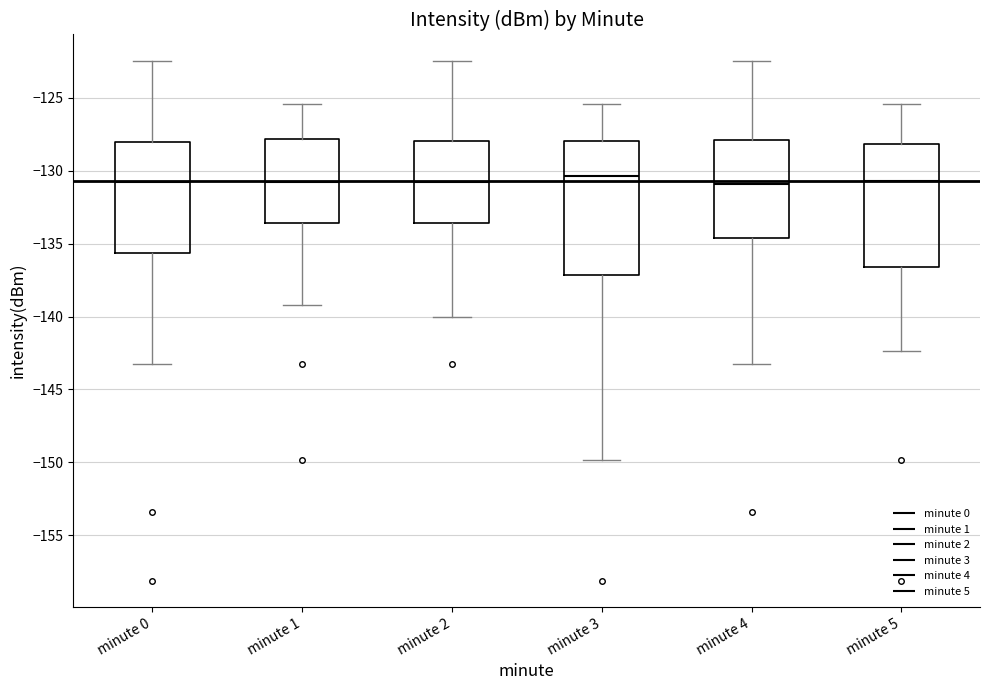

Where is the upper edge of the box for minute 0 on the y-axis? The values are not printed on the chart, so give them approximately, as read against the axis.

-128.0